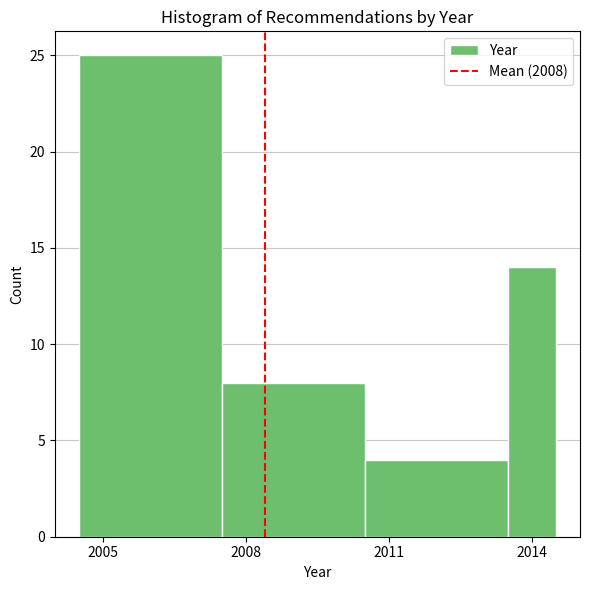

Read against the x-axis, roughly where is the centre of the tallest bar?

2006.0